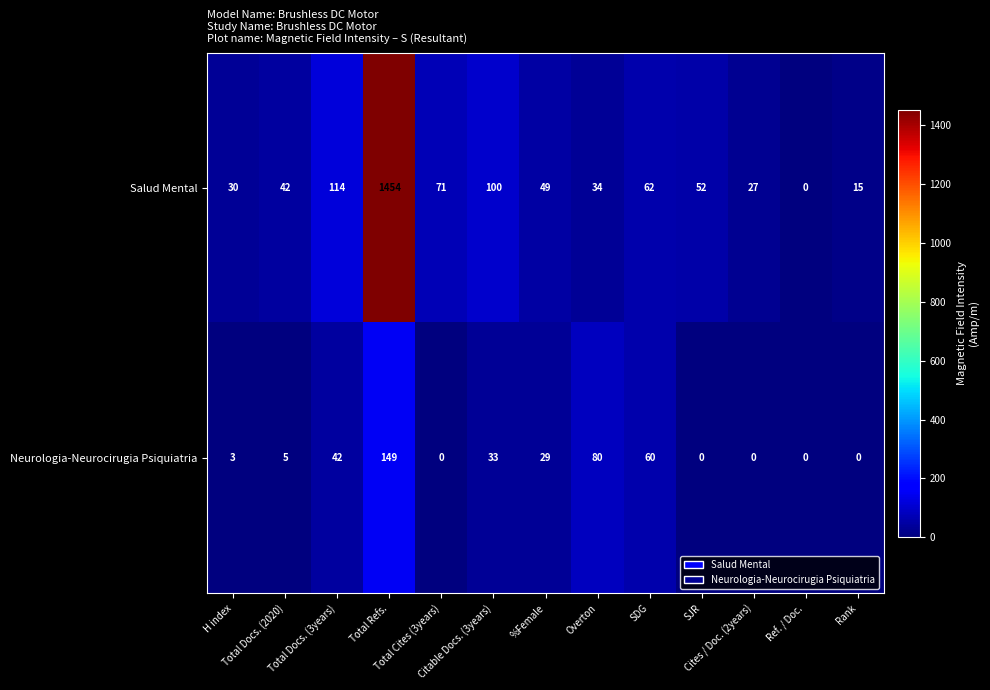

Rank the series by their maximum value, from highest to lowest.

Salud Mental, Neurologia-Neurocirugia Psiquiatria